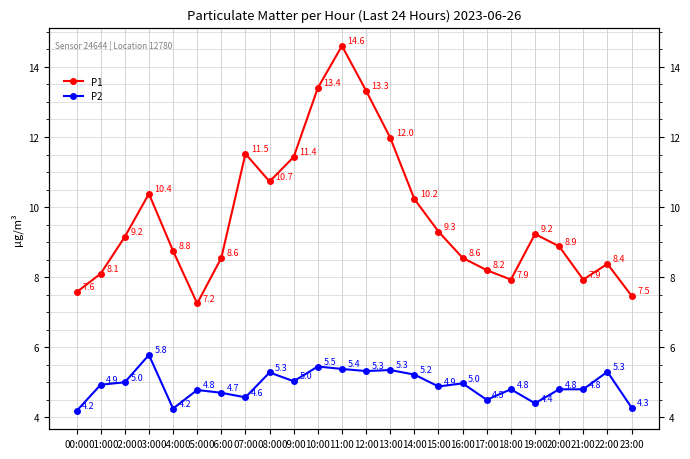

At which category does P1 reach its first local peak?

03:00